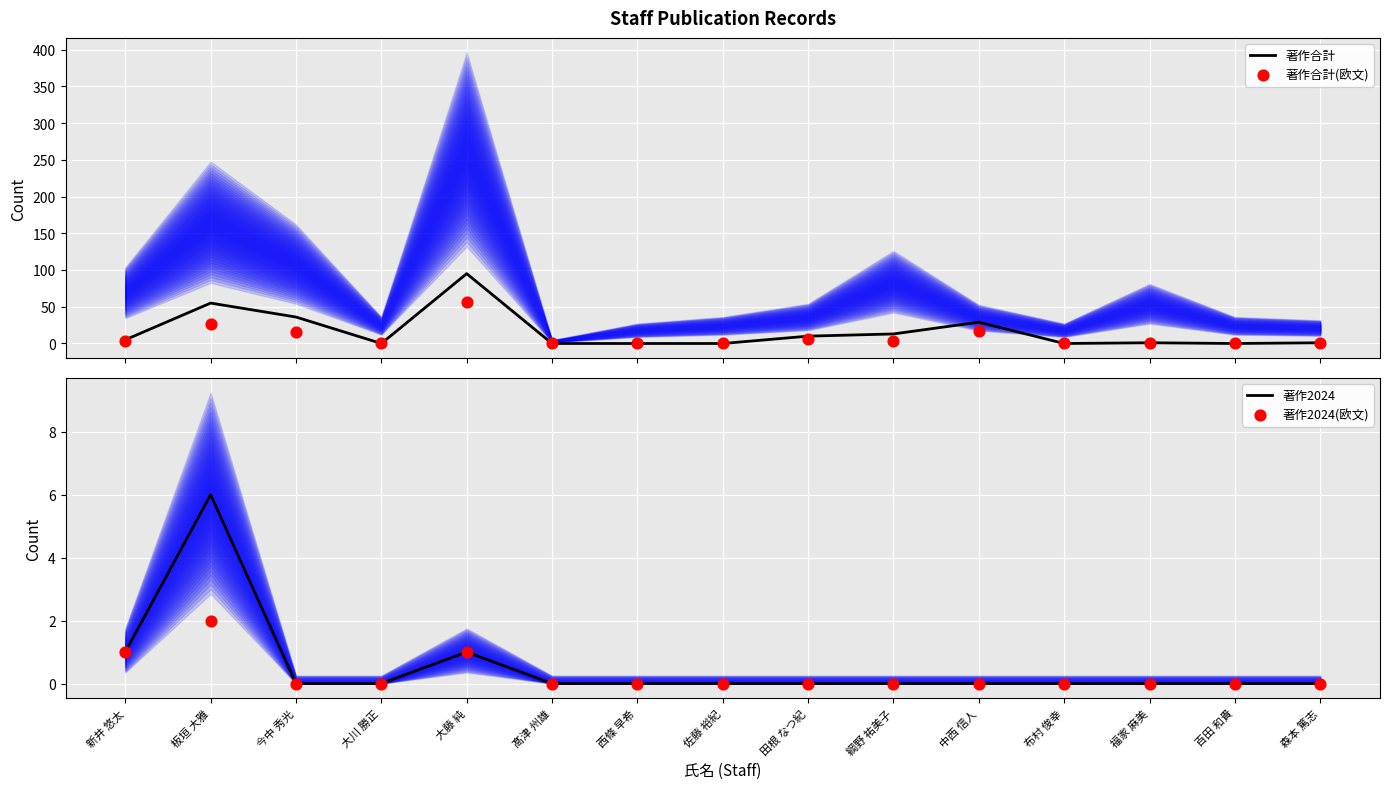

Which series has the widest spread of Y values?

著作合計